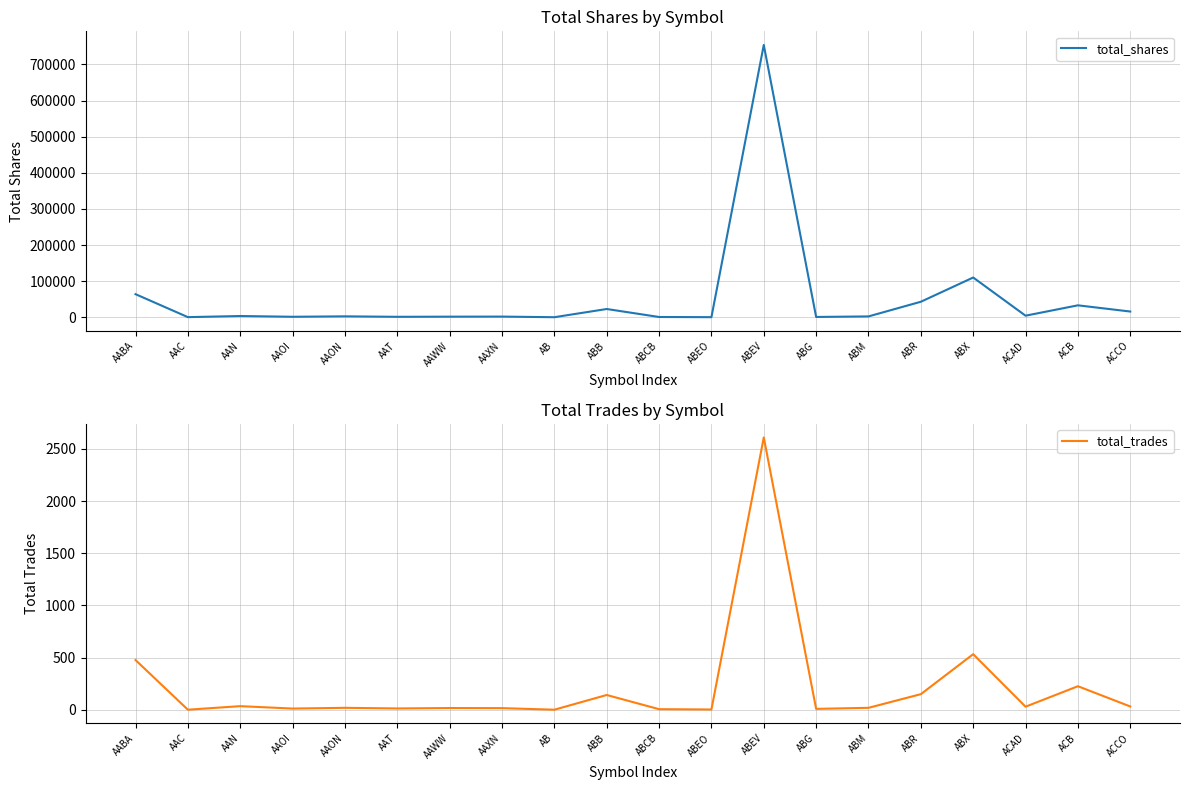

True or false: total_trades and total_shares cross at least once.

False